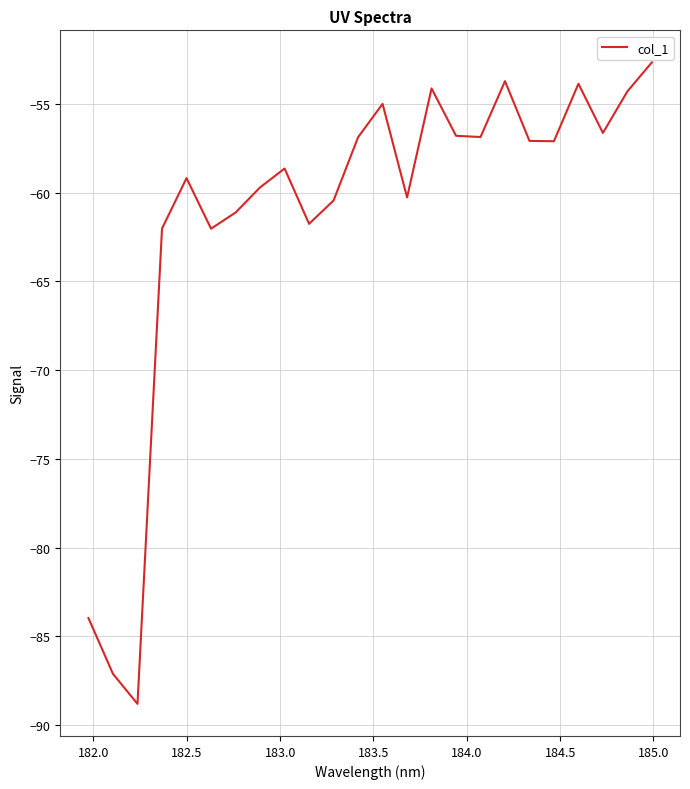

What is the difference between the maximum and minimum values?

36.2